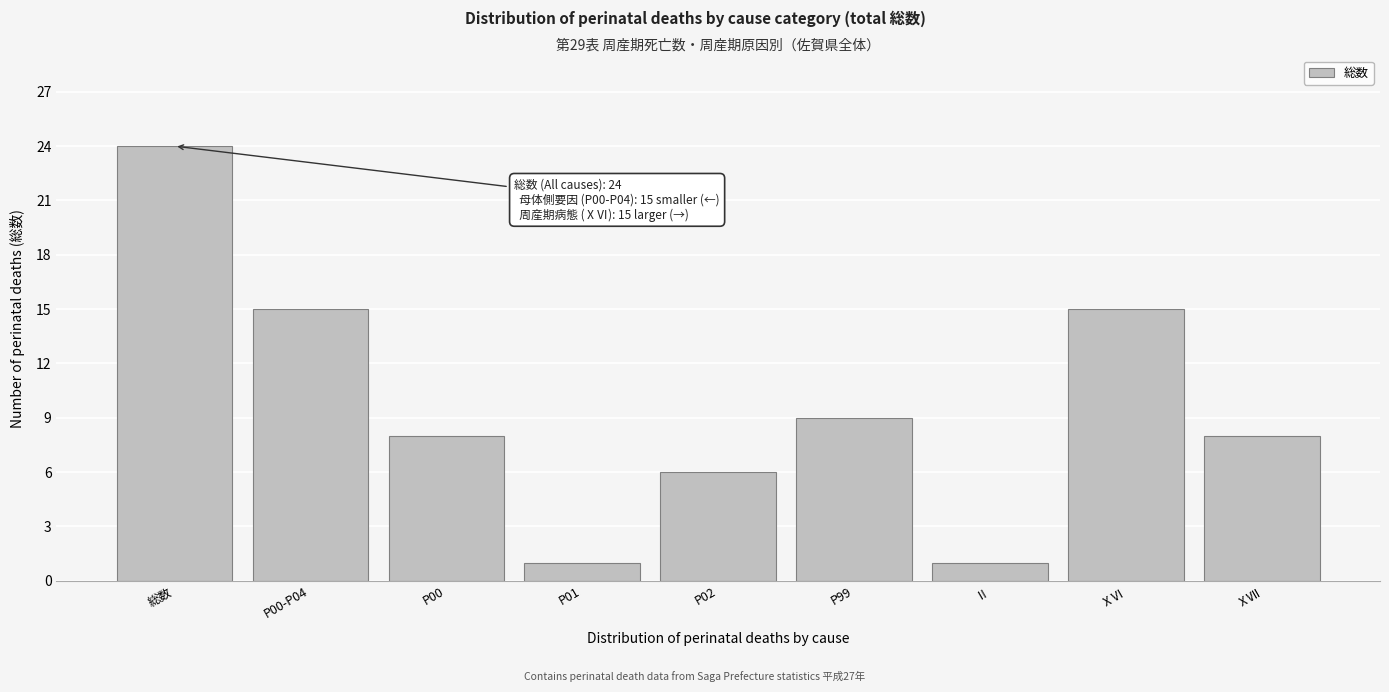

Reading left to right, list all the values displayed in this chart.

24	15	8	1	6	9	1	15	8